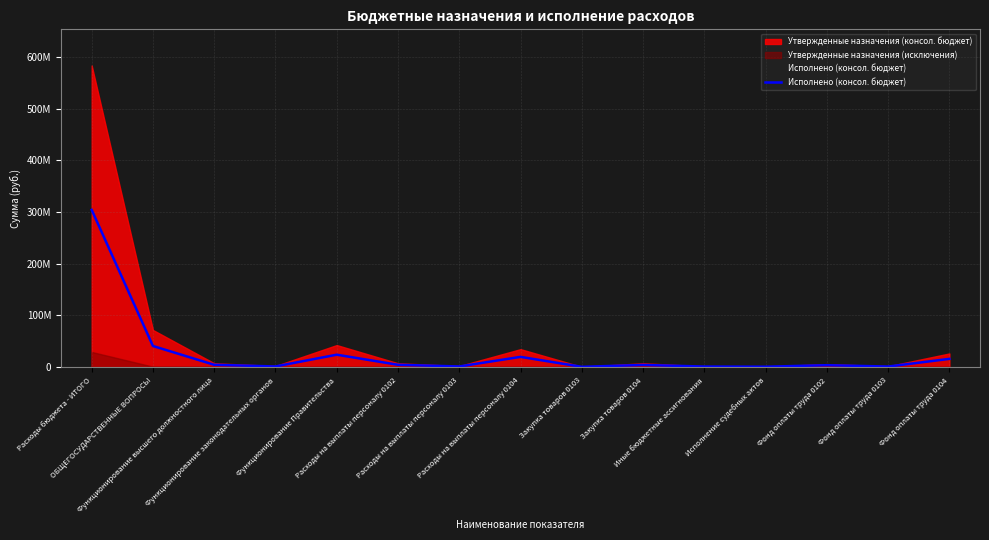

Reading left to right, list all the values displayed in this chart.

304236431.3	40393465.5	3948493.5	730392.3	23532936.2	3948493.5	712249.8	19320344.4	18142.5	3661017.8	548574.0	238000.0	3183009.4	583539.6	15440337.6